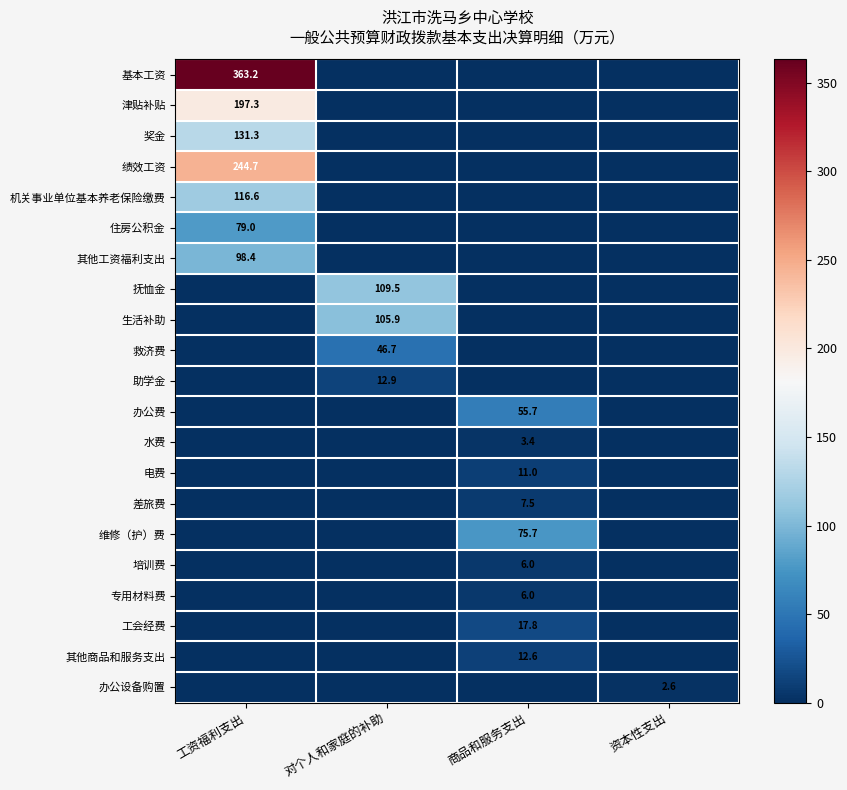

At which category is the sum across all series the highest?

工资福利支出